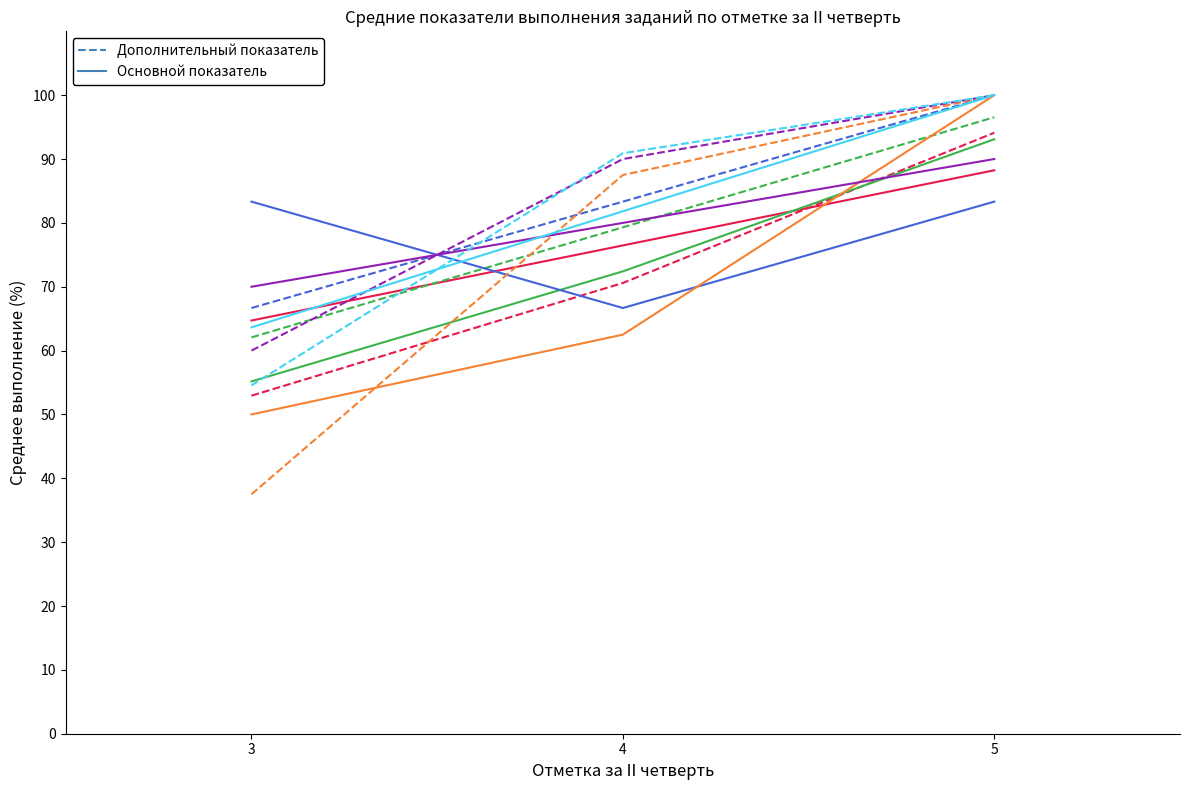

At which category does the chart reach its minimum across all series?

3